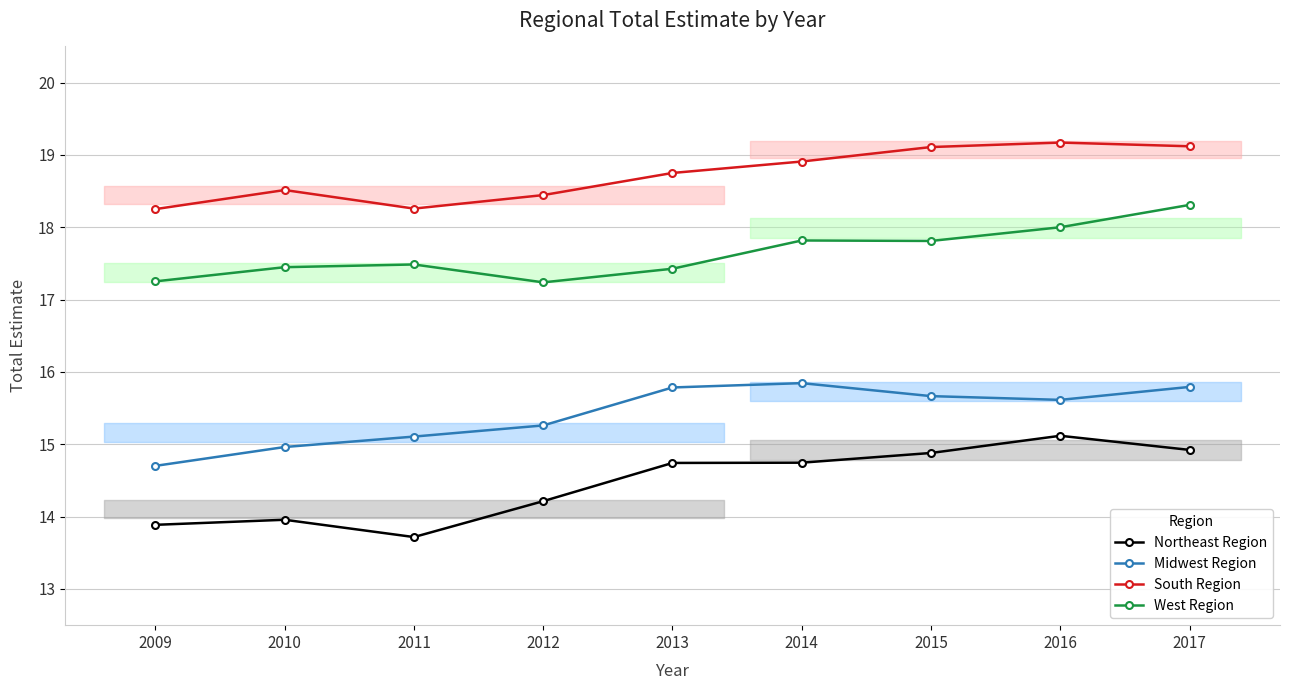

Is the value of Northeast Region at 2013 greater than the value of South Region at 2012?

No